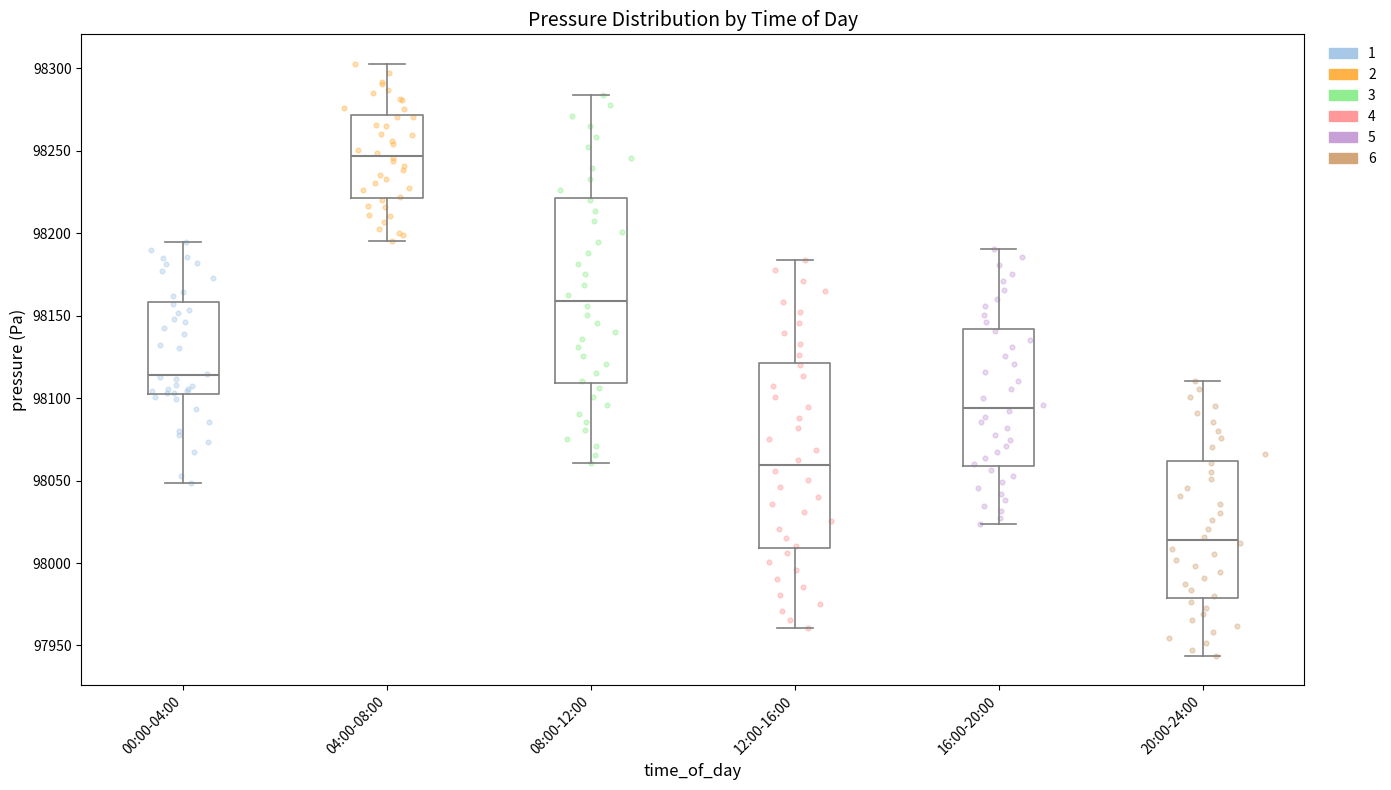

Which box has the lowest median line?

20:00-24:00